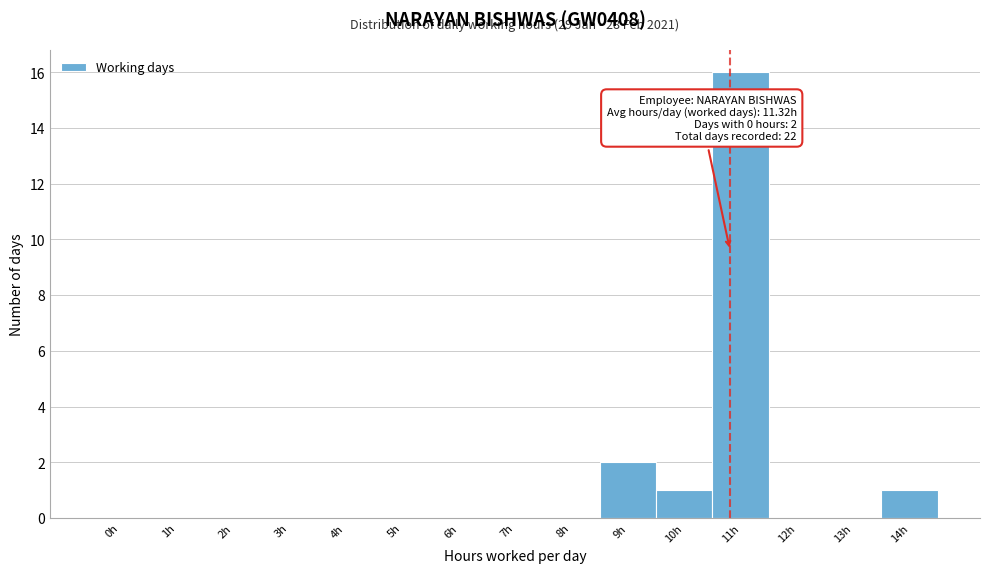

Reading left to right, list all the values displayed in this chart.

0h=0	1h=0	2h=0	3h=0	4h=0	5h=0	6h=0	7h=0	8h=0	9h=2	10h=1	11h=16	12h=0	13h=0	14h=1